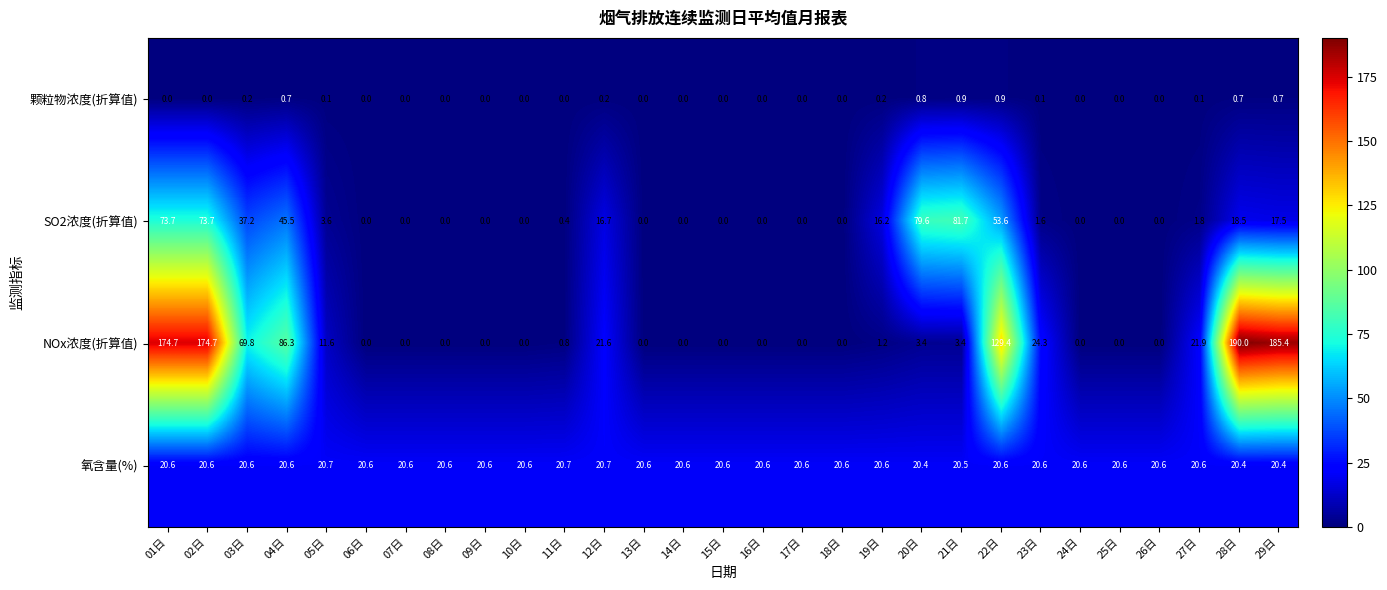

The value of 颗粒物浓度(折算值) at 03日 is 0.2. True or false?

True